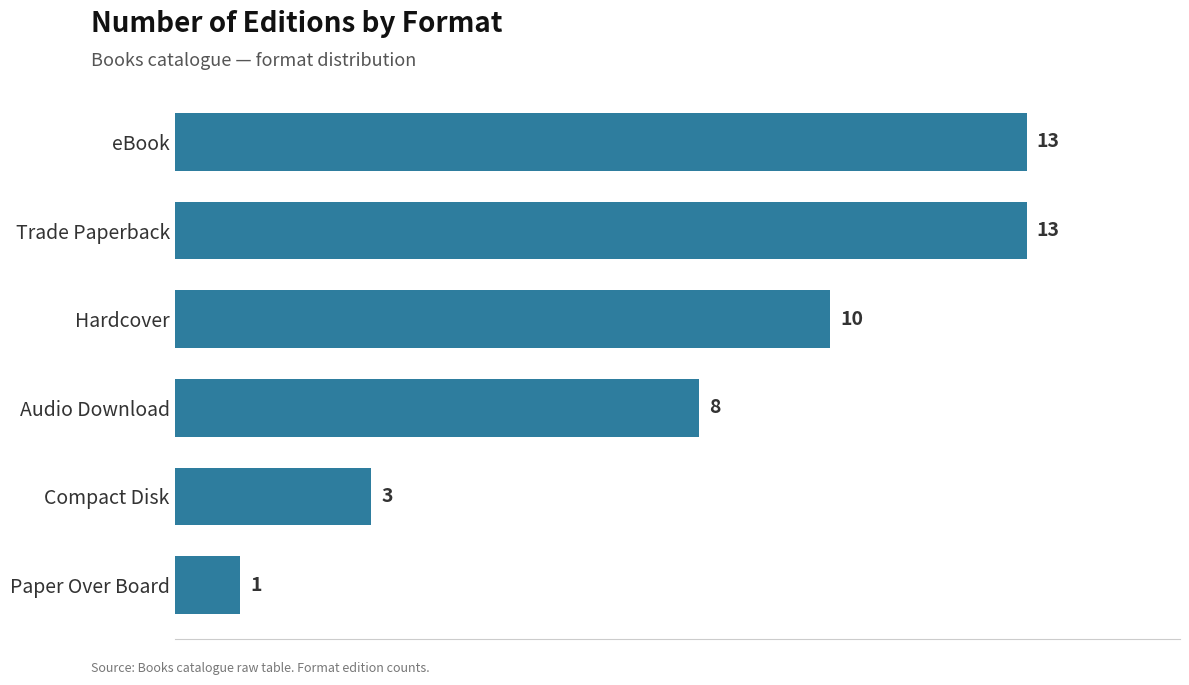

What is the sum of the values at Trade Paperback and Hardcover?

23